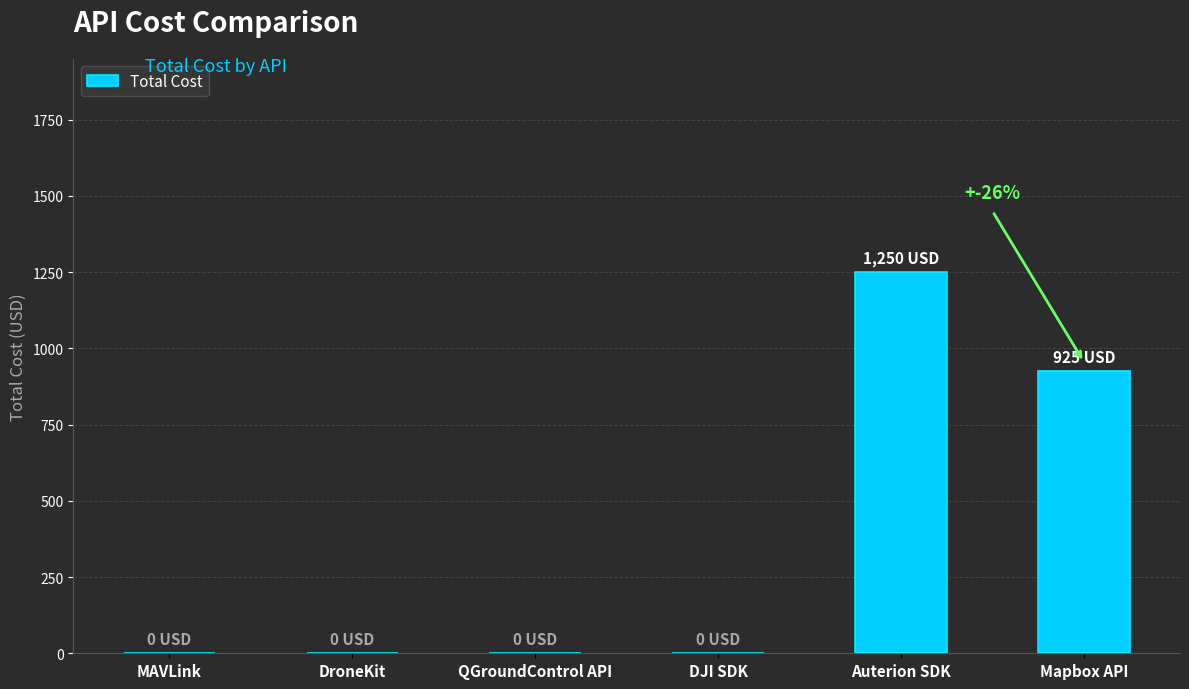

Are the bars horizontal?

No